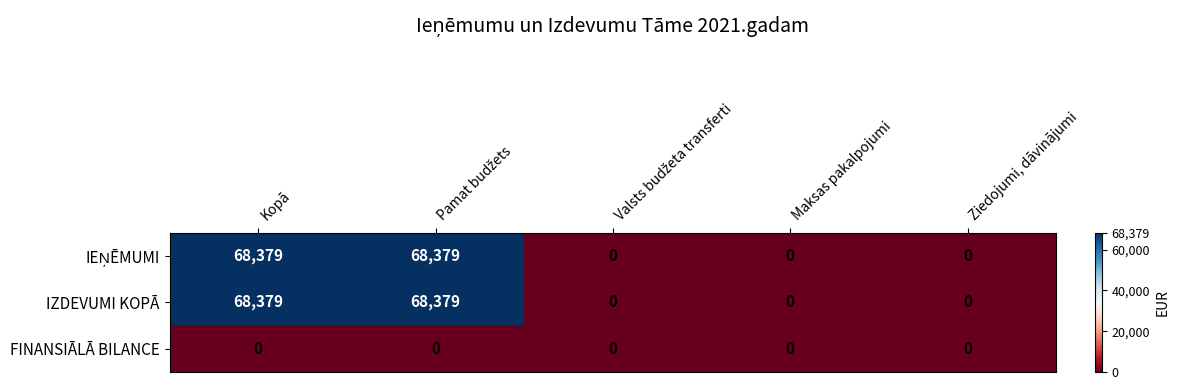

What is the spread (max minus min) of values at Kopā?

68379